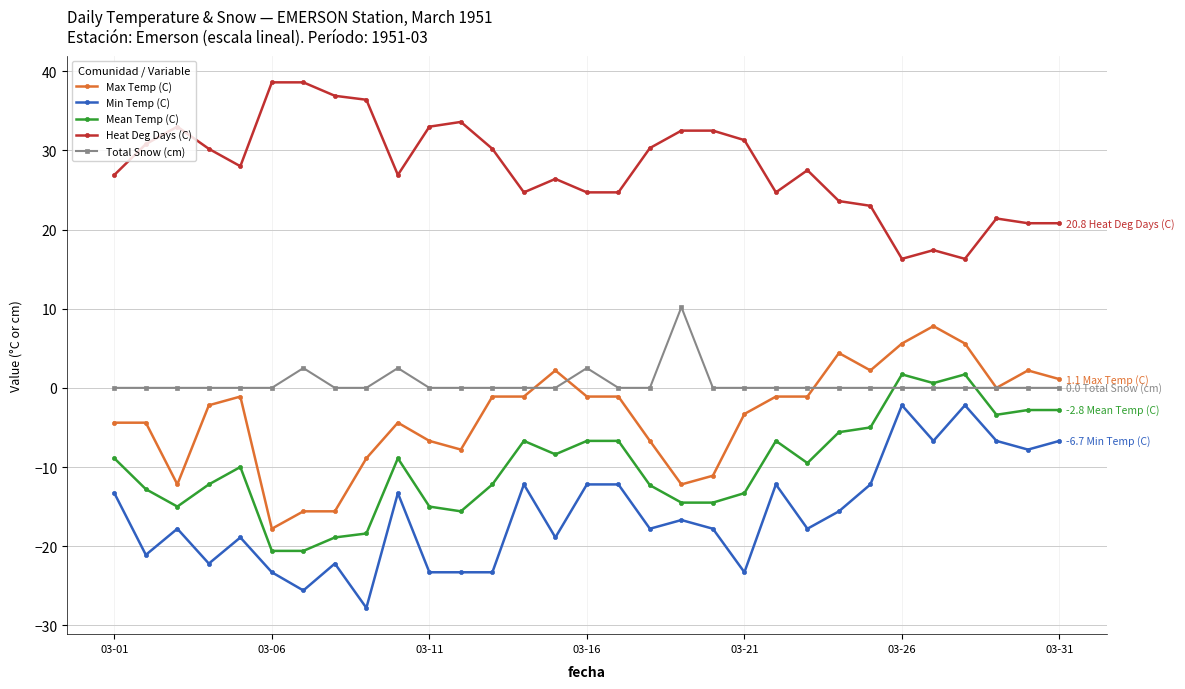

Does the chart have visible grid lines?

Yes